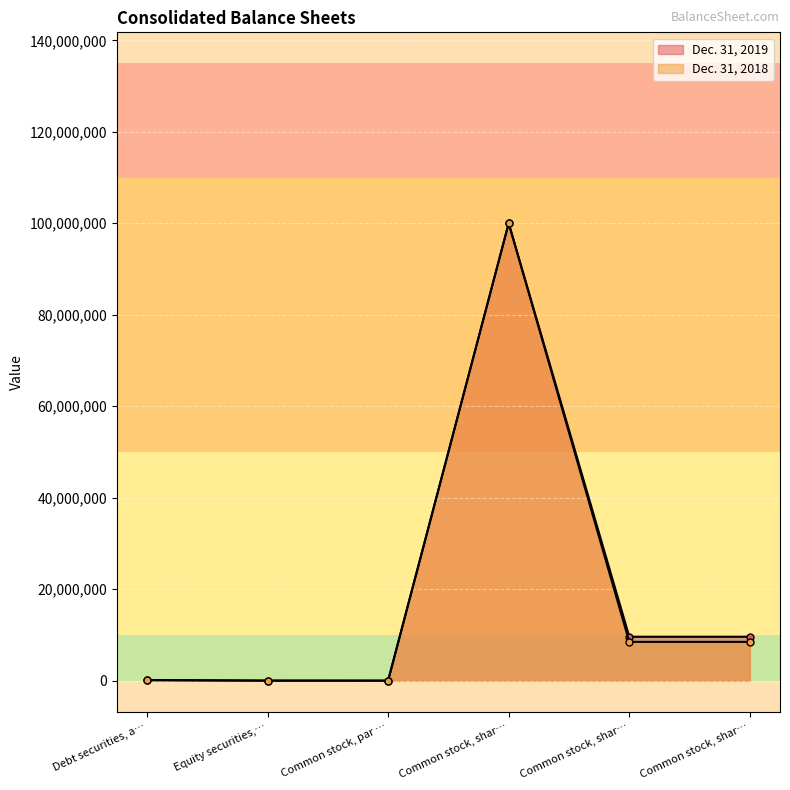

What is the total value across all series at Common stock, shar…?

200000000